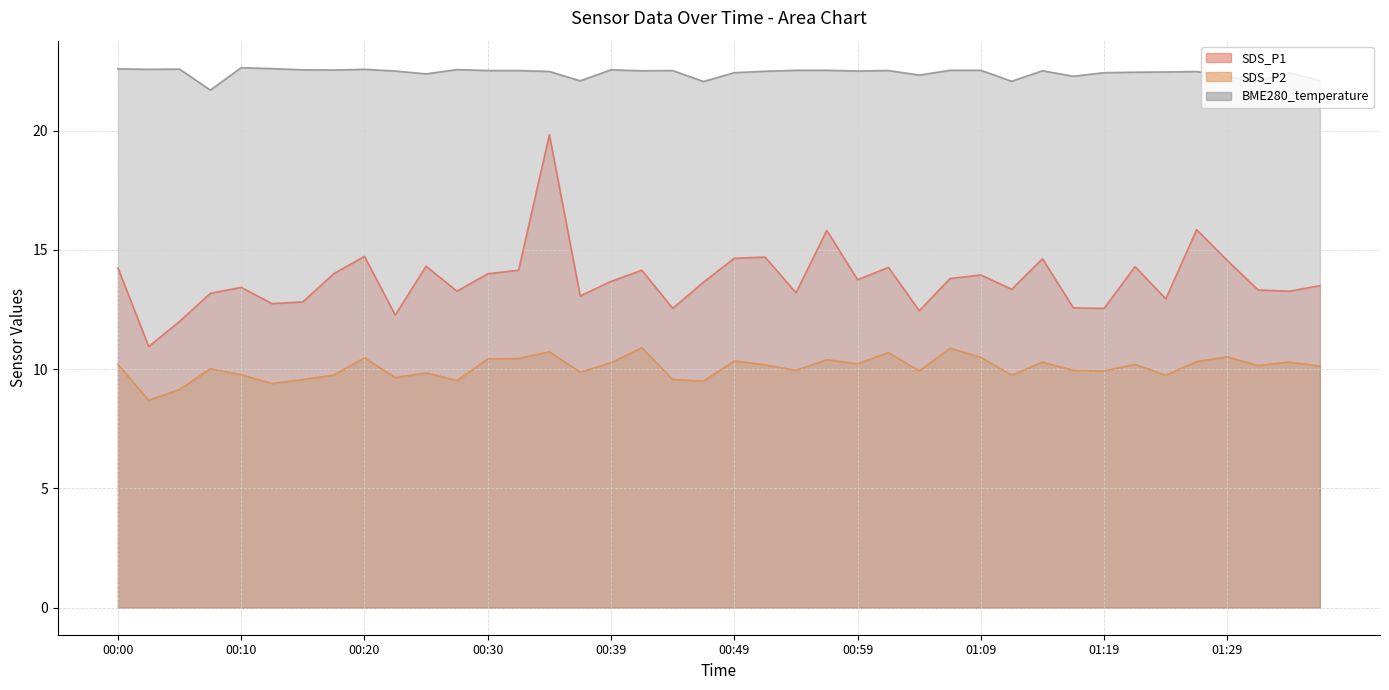

Count the number of categories in the chart.

40